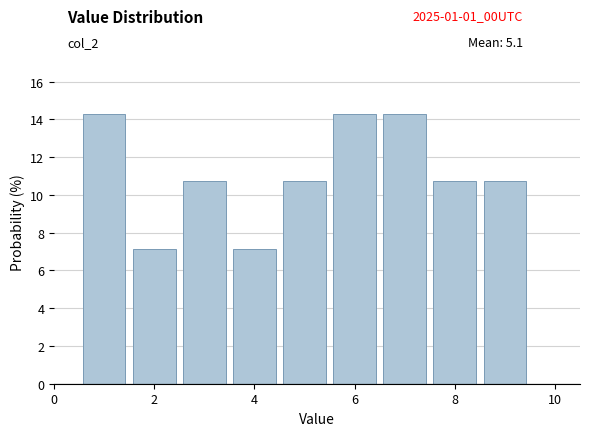

Reading left to right, transcribe this chart: for each bar, give the range it covers on the x-axis and its height. Neither the bar edges nor the heights are printed on the chart, so give them approximately, as read against the axes.

0.5 to 1.5: 14.2
1.5 to 2.5: 7.2
2.5 to 3.5: 10.8
3.5 to 4.5: 7.2
4.5 to 5.5: 10.8
5.5 to 6.5: 14.2
6.5 to 7.5: 14.2
7.5 to 8.5: 10.8
8.5 to 9.5: 10.8